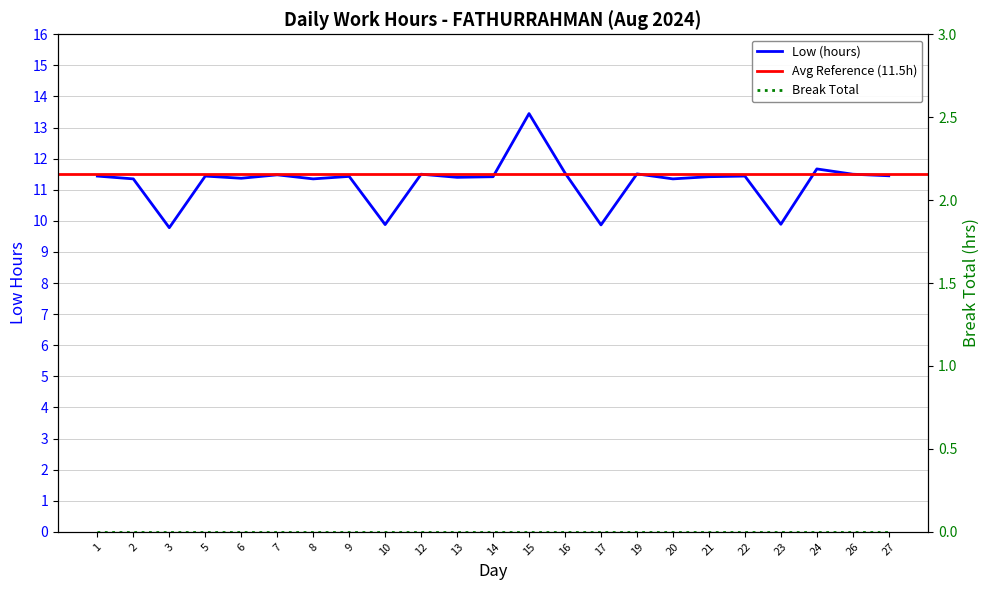

Between 14 and 19, which is larger?

19